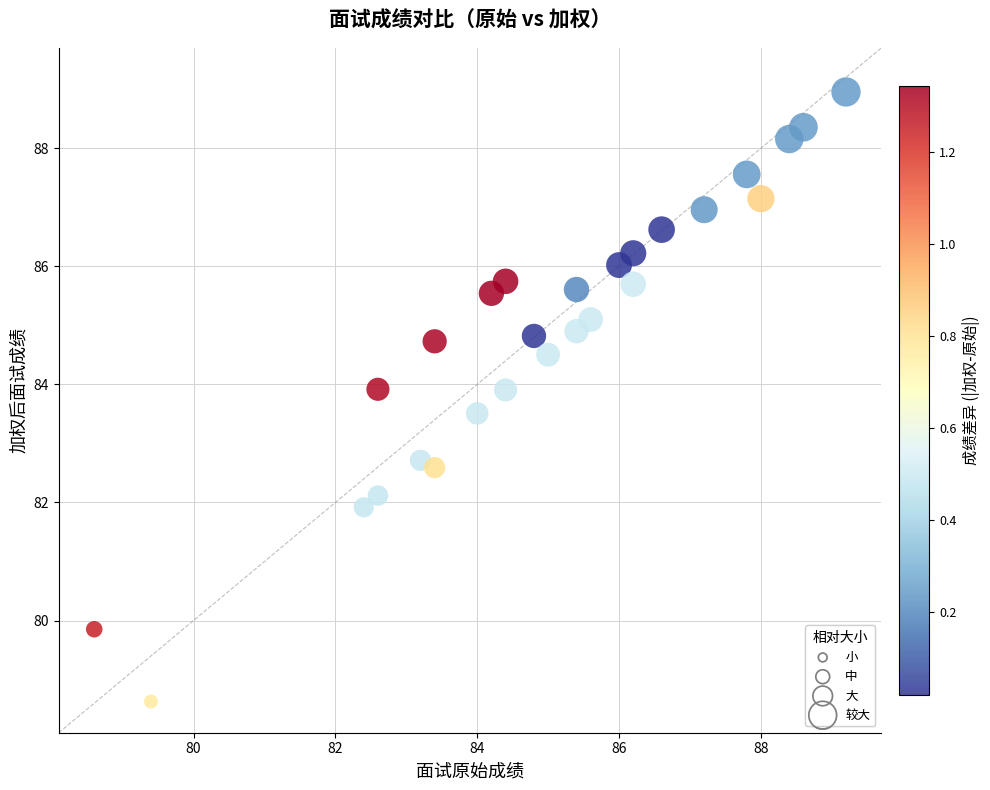

What Y value in the scatter plot is closest to 83?

82.7